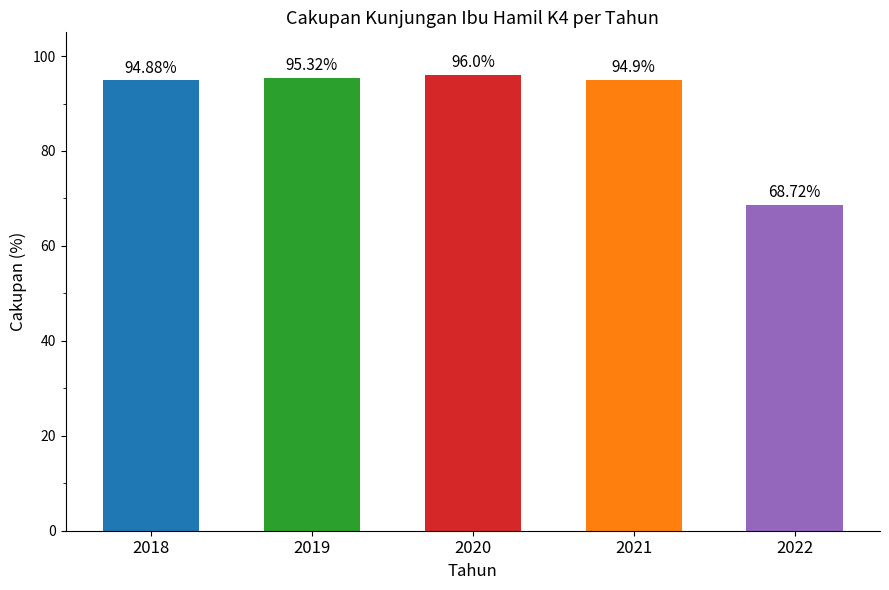

Approximately how many times larger is the value at 2020 compared to 2021?

1.0